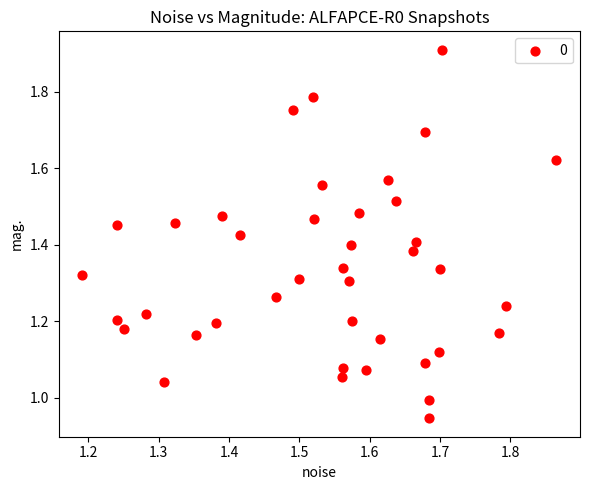

What is the range of X values (max minus min)?

0.7